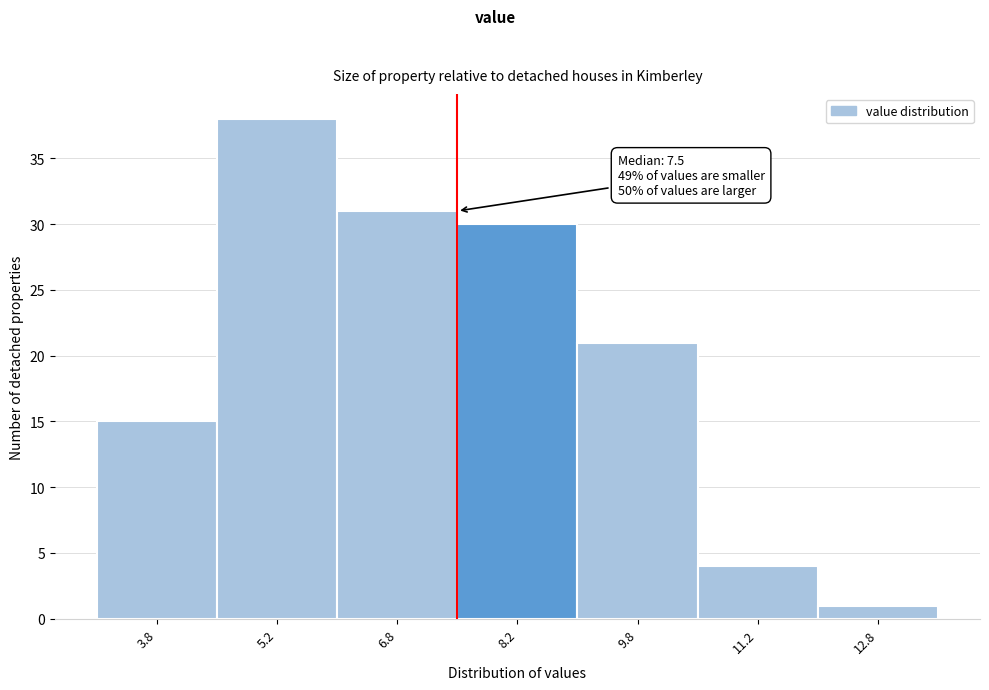

Which range on the x-axis has the tallest bar?

4.5 to 6.0